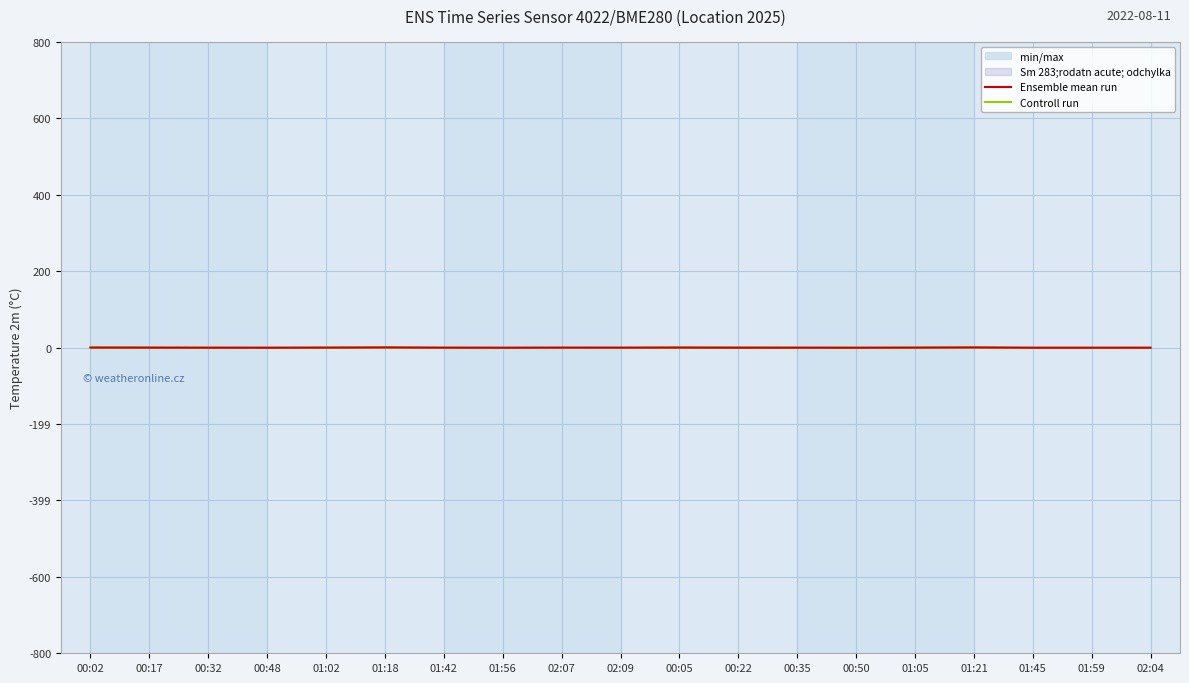

Rank the series by their average value, from lowest to highest.

Controll run, Ensemble mean run